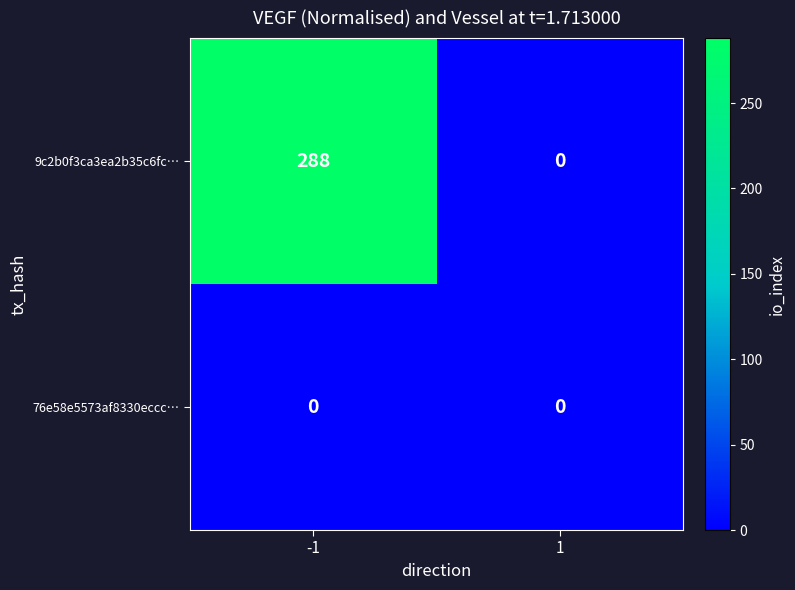

What is the spread (max minus min) of values at -1?

288